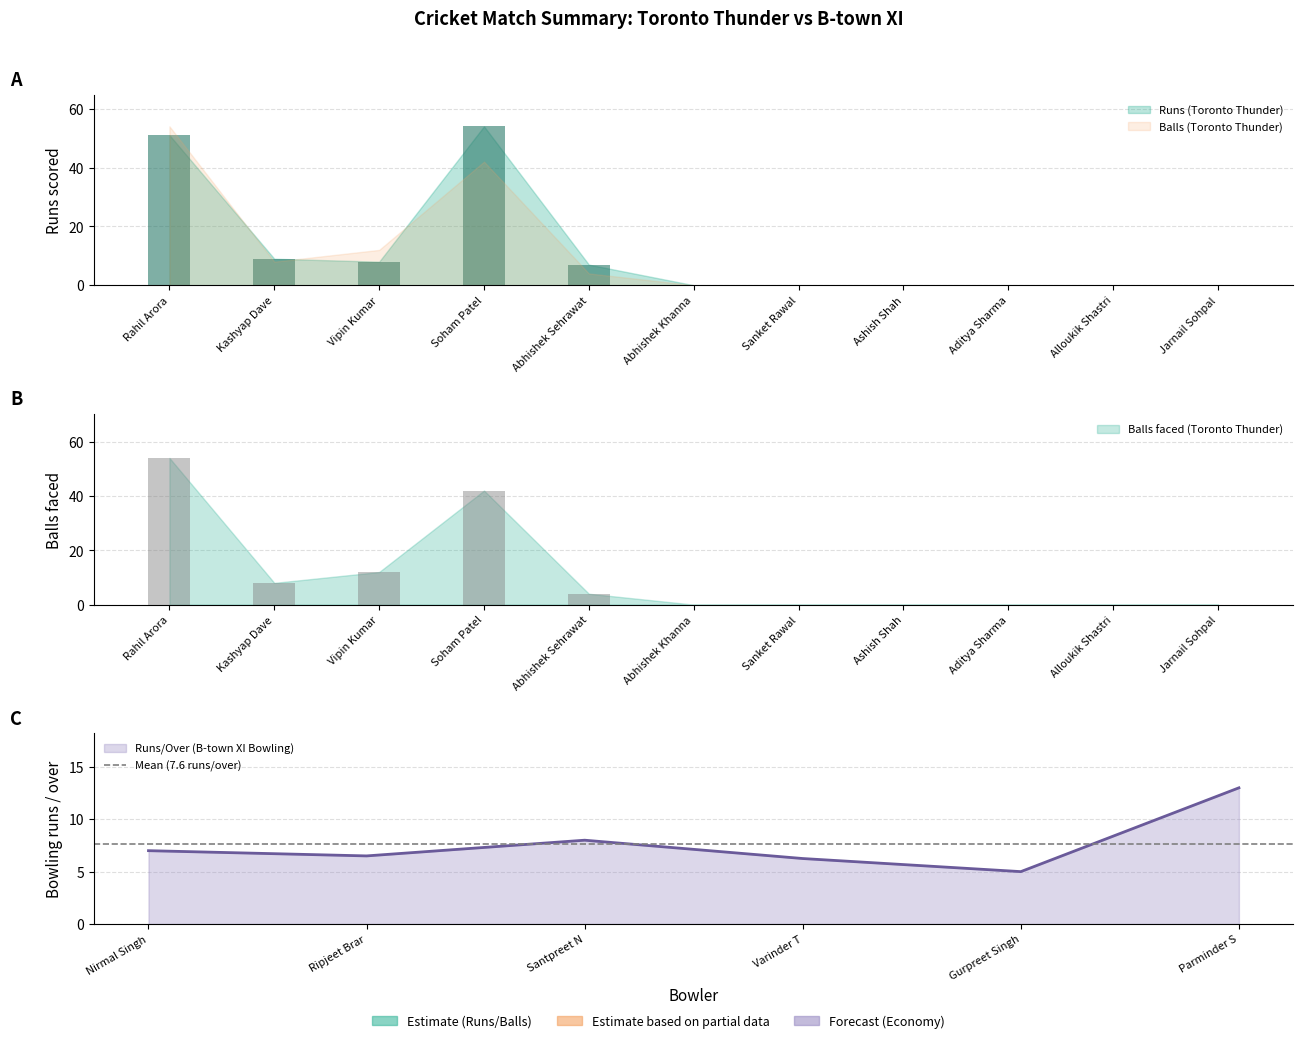

How many bars are there in total?

22